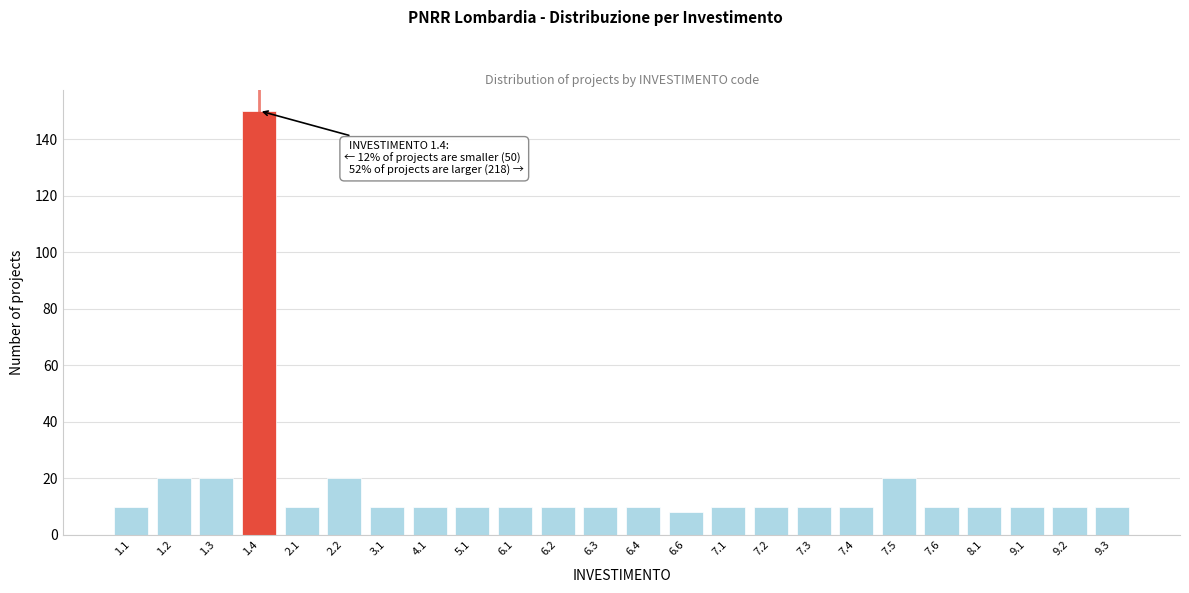

Reading left to right, extract all data points from this chart.

10	20	20	150	10	20	10	10	10	10	10	10	10	8	10	10	10	10	20	10	10	10	10	10